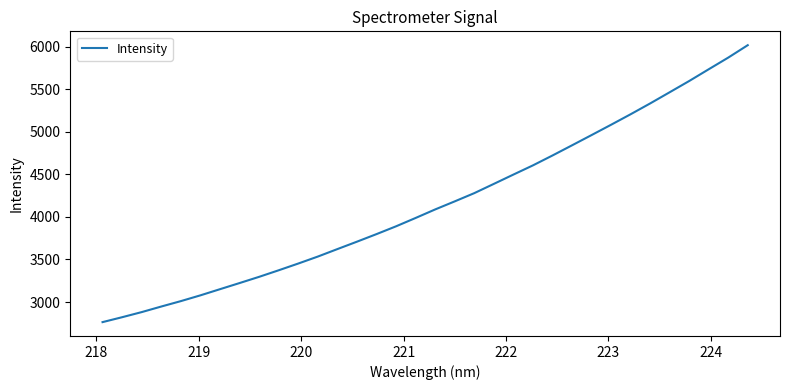

What is the smallest value displayed?

2764.1